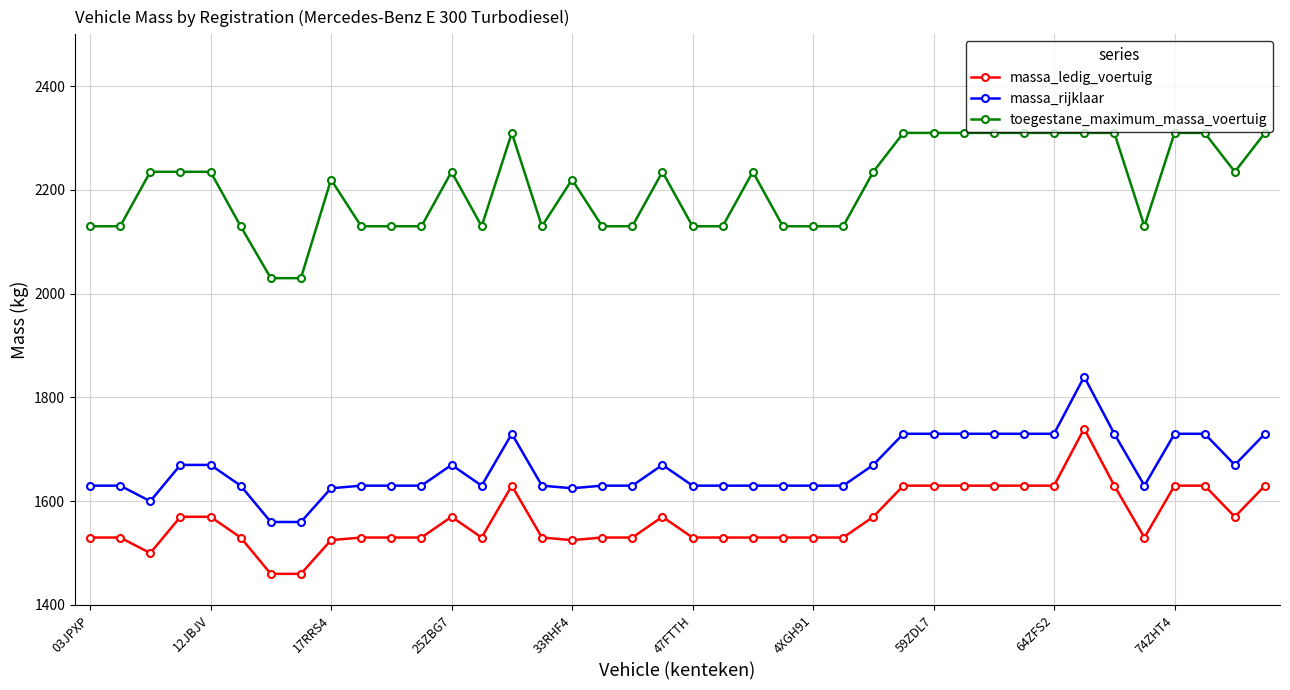

True or false: massa_rijklaar has more than 1 points higher than both neighbors.

True